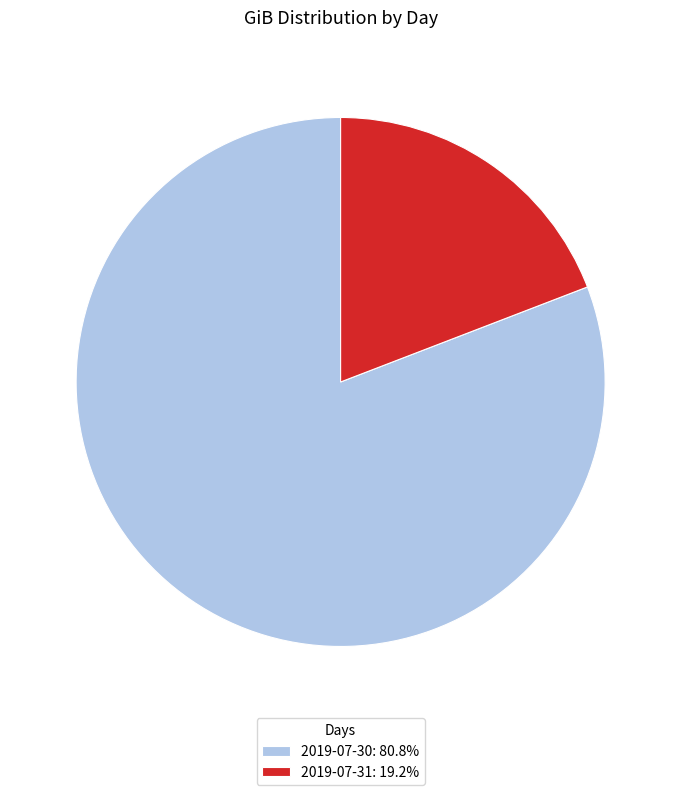

Approximately how many times larger is the value at 2019-07-30: 80.8% compared to 2019-07-31: 19.2%?

4.2